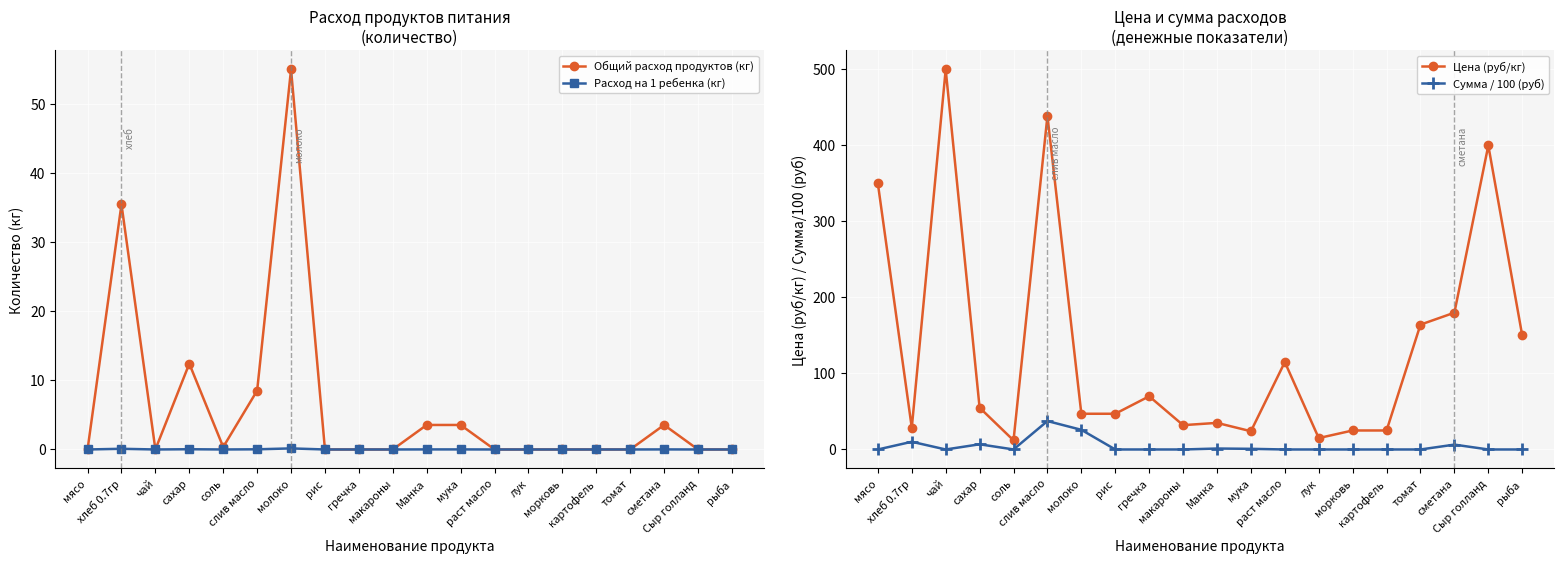

Count the number of categories in the chart.

20